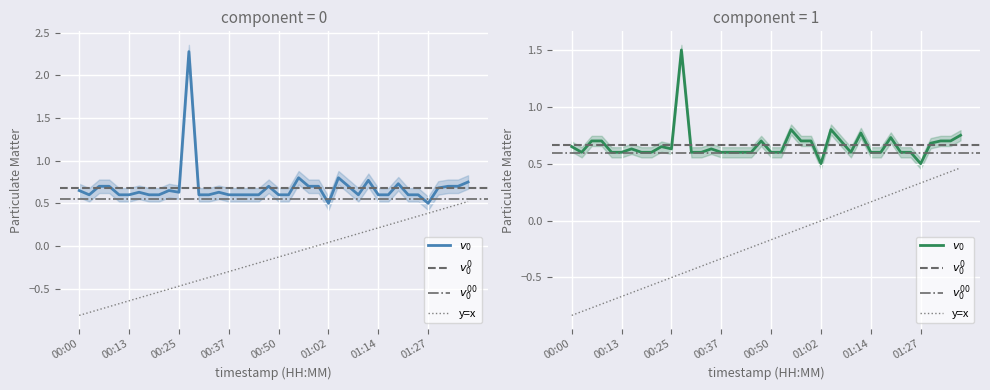

Where is P1 nearest to the value 1?

00:54